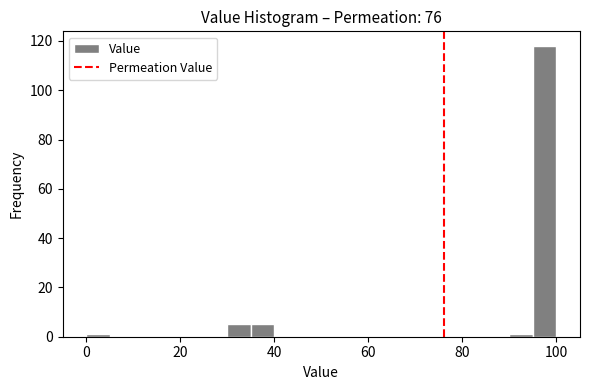

Around what value on the x-axis is the tallest bar? Give the approximate position of its centre, as read against the axis.

98